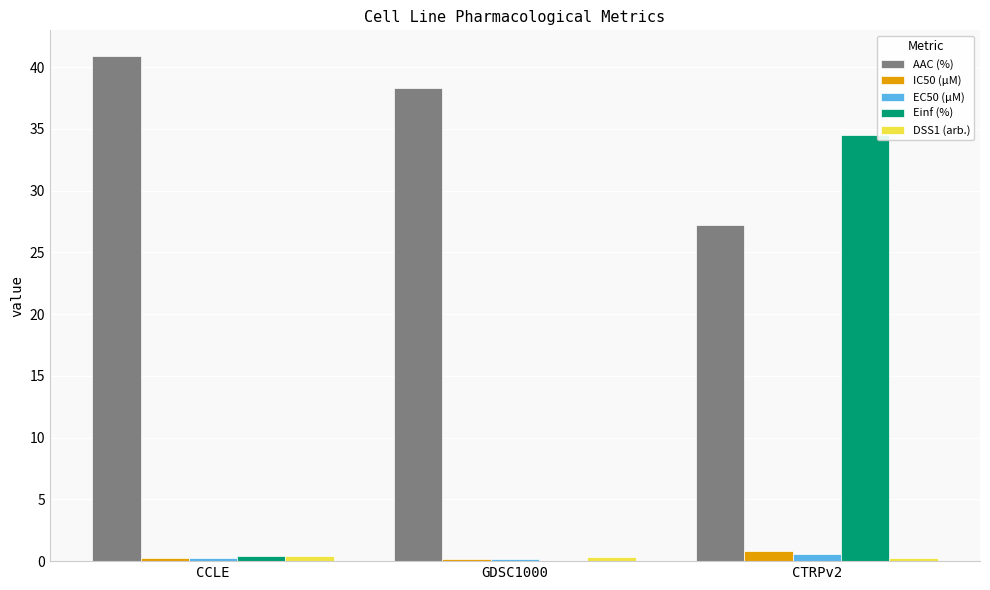

What is the maximum value shown in the chart?

40.9